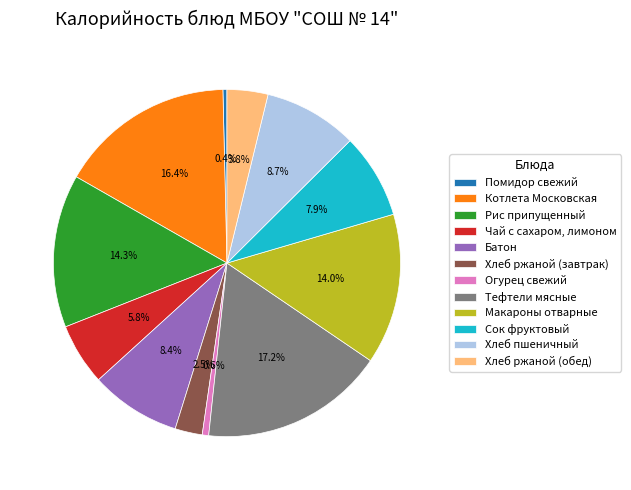

How many slices are in this pie chart?

12